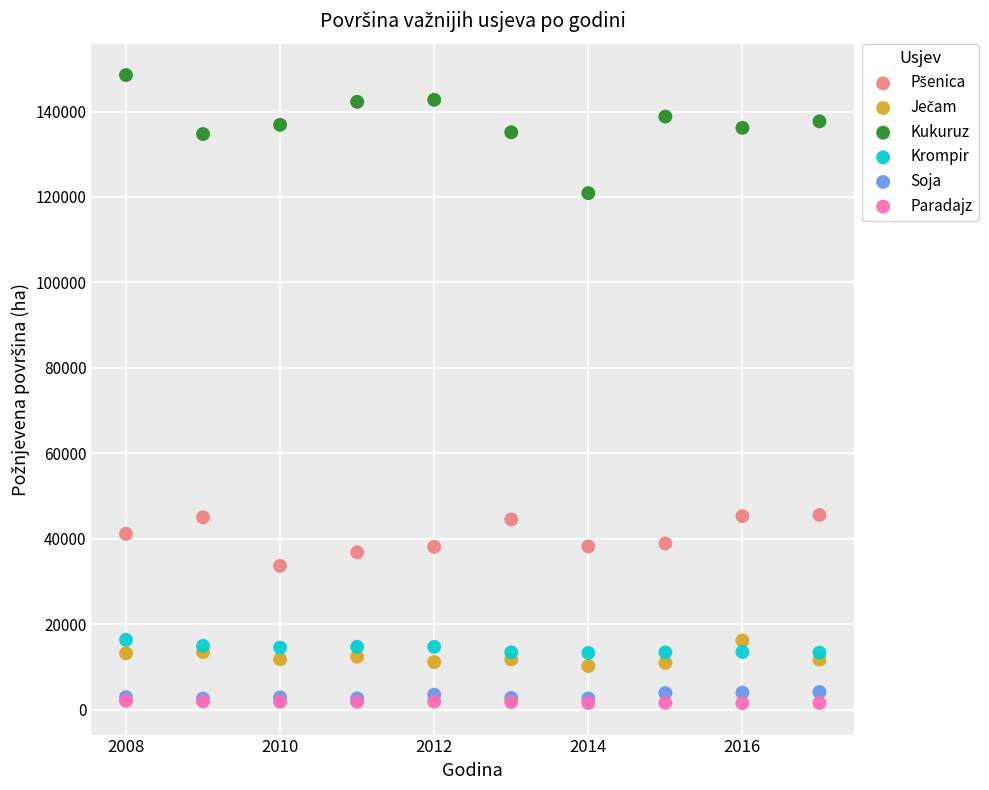

Which series has the largest Y range (max minus min)?

Kukuruz